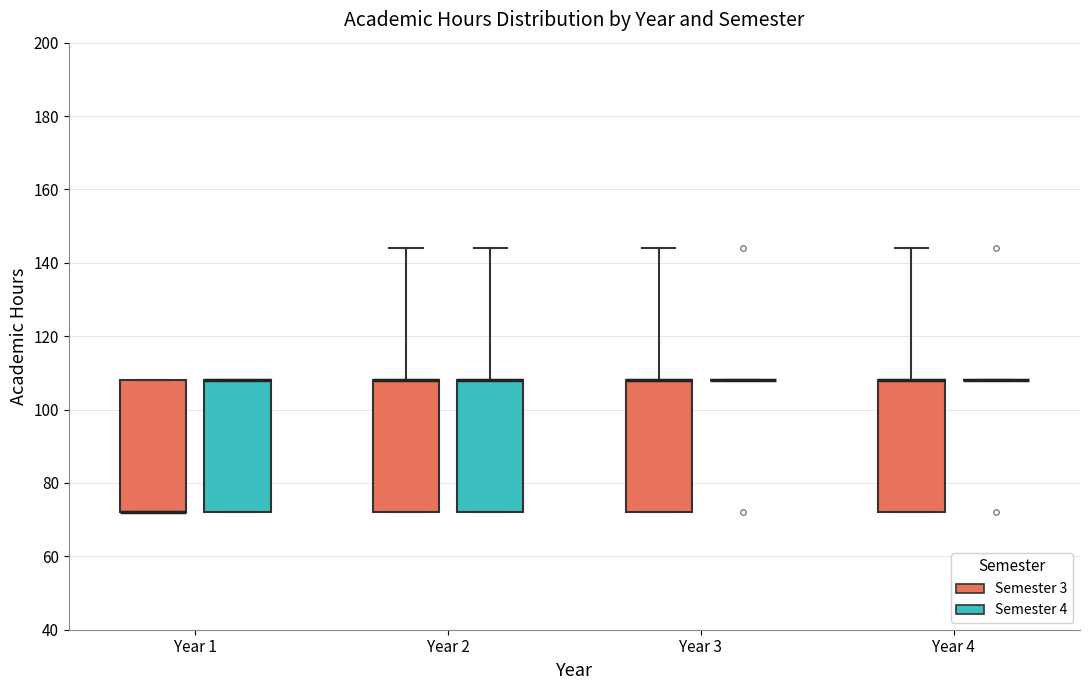

Reading left to right, transcribe this box plot: for each box, give where its median line is, the range the box spans, and where its two whiskers end, as read against the y-axis. The values are not printed on the chart, so give them approximately, as read against the axis.

Year 1 (Semester 3): median 72 (drawn on the box's lower edge), box 72 to 108, whiskers 72 to 108
Year 1 (Semester 4): median 108 (drawn on the box's upper edge), box 72 to 108, whiskers 72 to 108
Year 2 (Semester 3): median 108 (drawn on the box's upper edge), box 72 to 108, whiskers 72 to 144
Year 2 (Semester 4): median 108 (drawn on the box's upper edge), box 72 to 108, whiskers 72 to 144
Year 3 (Semester 3): median 108 (drawn on the box's upper edge), box 72 to 108, whiskers 72 to 144
Year 3 (Semester 4): box collapsed to a line at 108, whiskers 108 to 108
Year 4 (Semester 3): median 108 (drawn on the box's upper edge), box 72 to 108, whiskers 72 to 144
Year 4 (Semester 4): box collapsed to a line at 108, whiskers 108 to 108